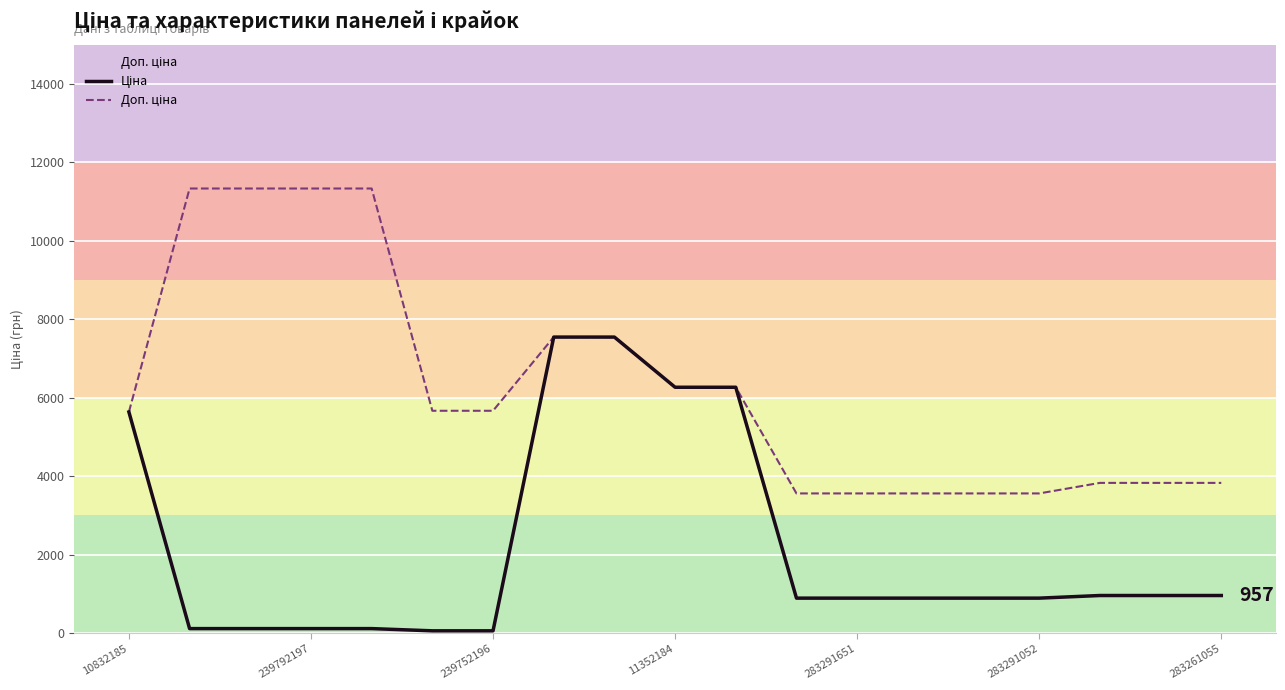

What is the value of the Доп. ціна point at the 2nd from the left?

11334.0